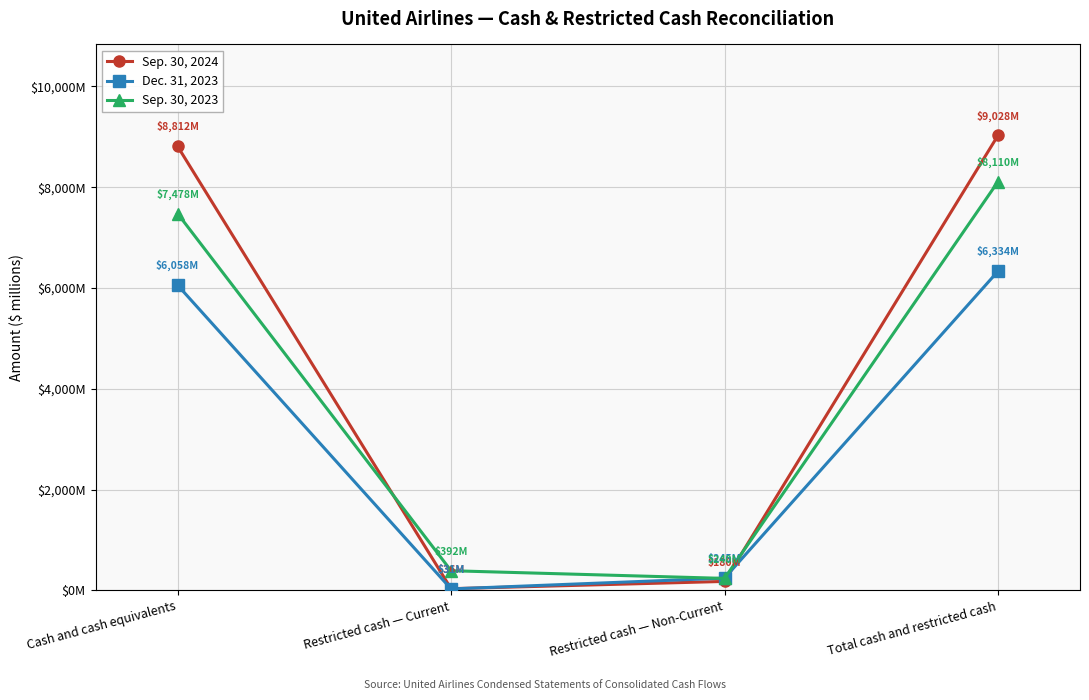

Reading right to left, transcribe all the data shown in this chart.

Sep. 30, 2024: Total cash and restricted cash=9028	Restricted cash — Non-Current=180	Restricted cash — Current=36	Cash and cash equivalents=8812
Dec. 31, 2023: Total cash and restricted cash=6334	Restricted cash — Non-Current=245	Restricted cash — Current=31	Cash and cash equivalents=6058
Sep. 30, 2023: Total cash and restricted cash=8110	Restricted cash — Non-Current=240	Restricted cash — Current=392	Cash and cash equivalents=7478